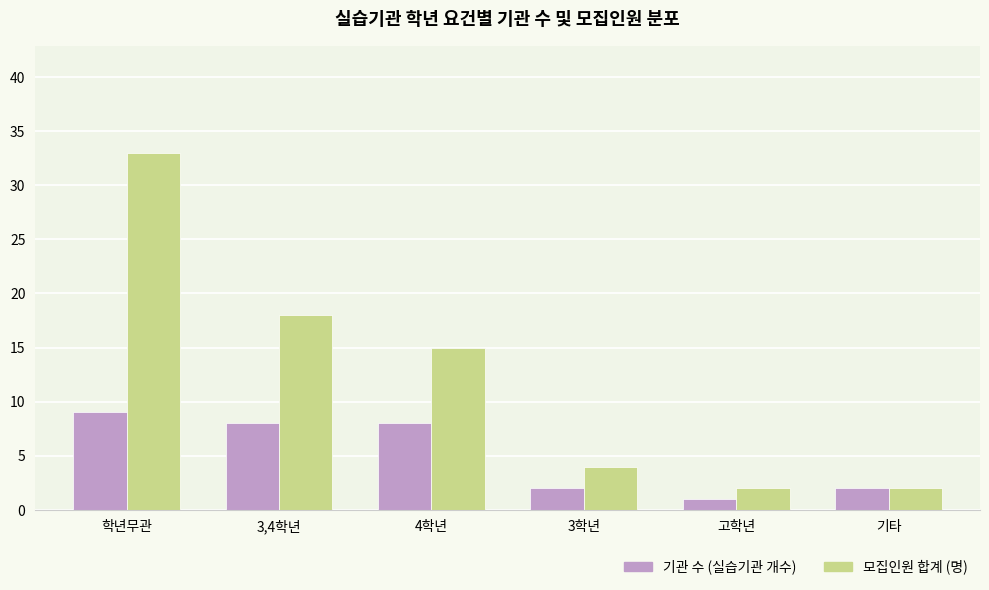

Which series has the largest total across all categories?

모집인원 합계 (명)